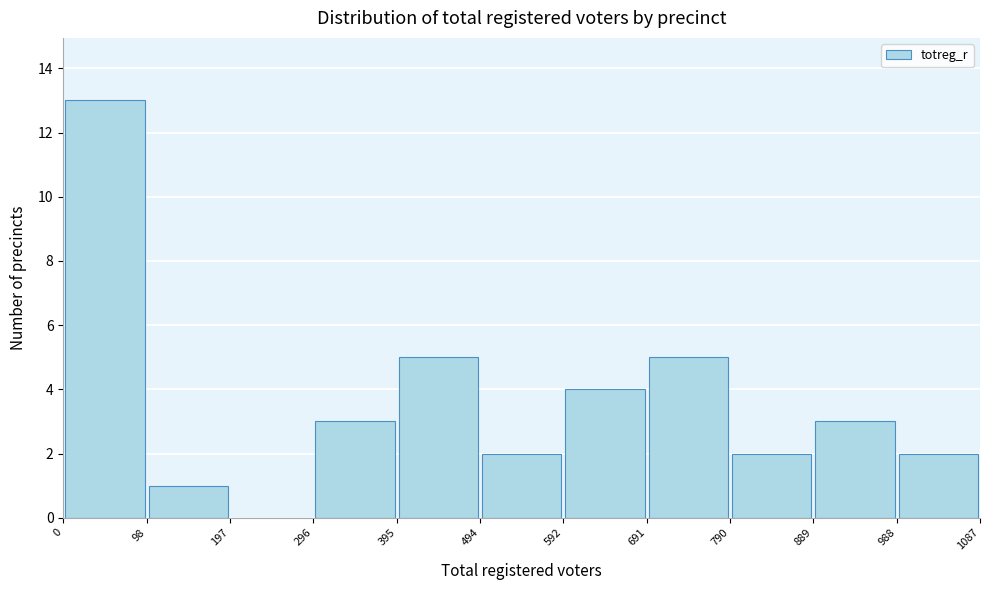

What is the height of the bar covering 98 to 197 on the x-axis? The values are not printed on the chart, so give them approximately, as read against the axis.

1